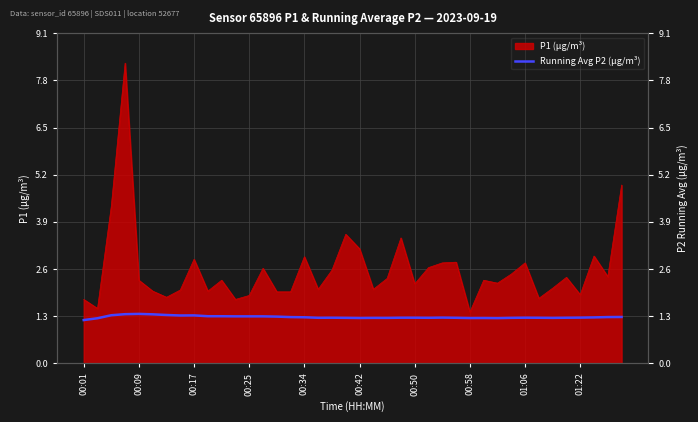

The chart shows a value of 1.3 at 00:17. True or false?

True